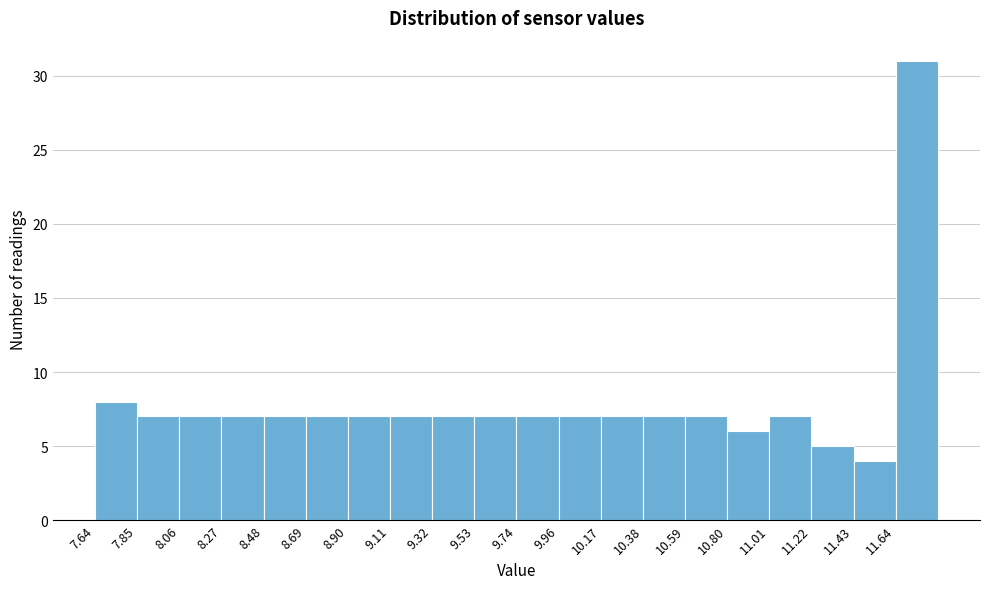

Which range on the x-axis has the tallest bar?

11.65 to 11.85